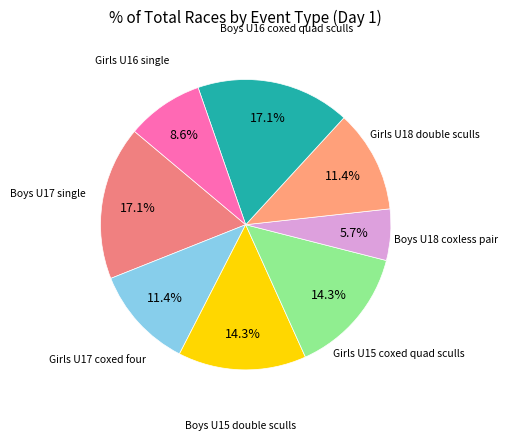

Count the number of slices in the pie.

8